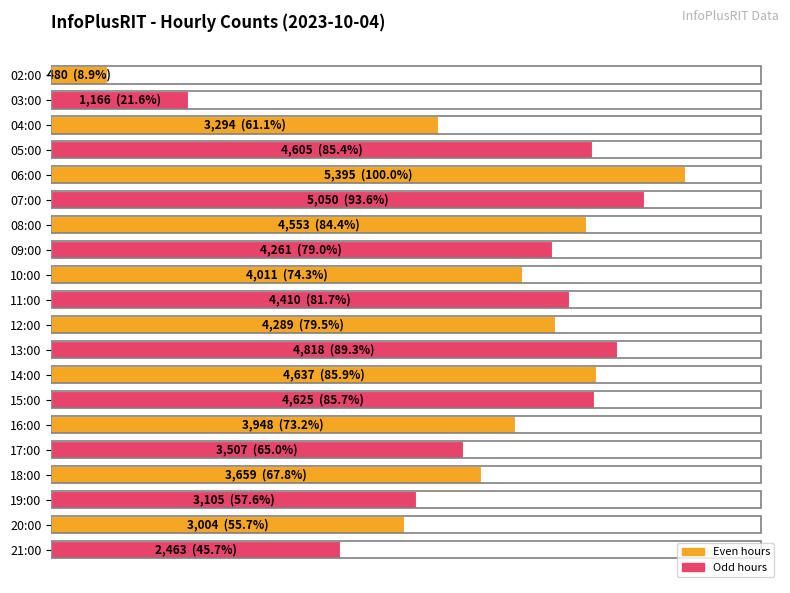

What is the minimum value shown in the chart?

480